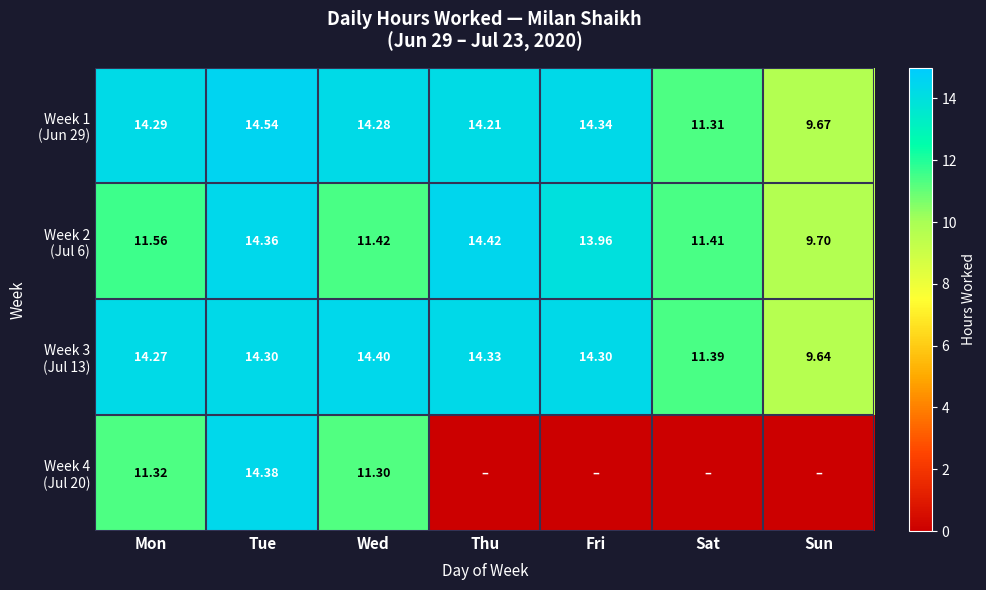

How many categories are shown in the chart?

7